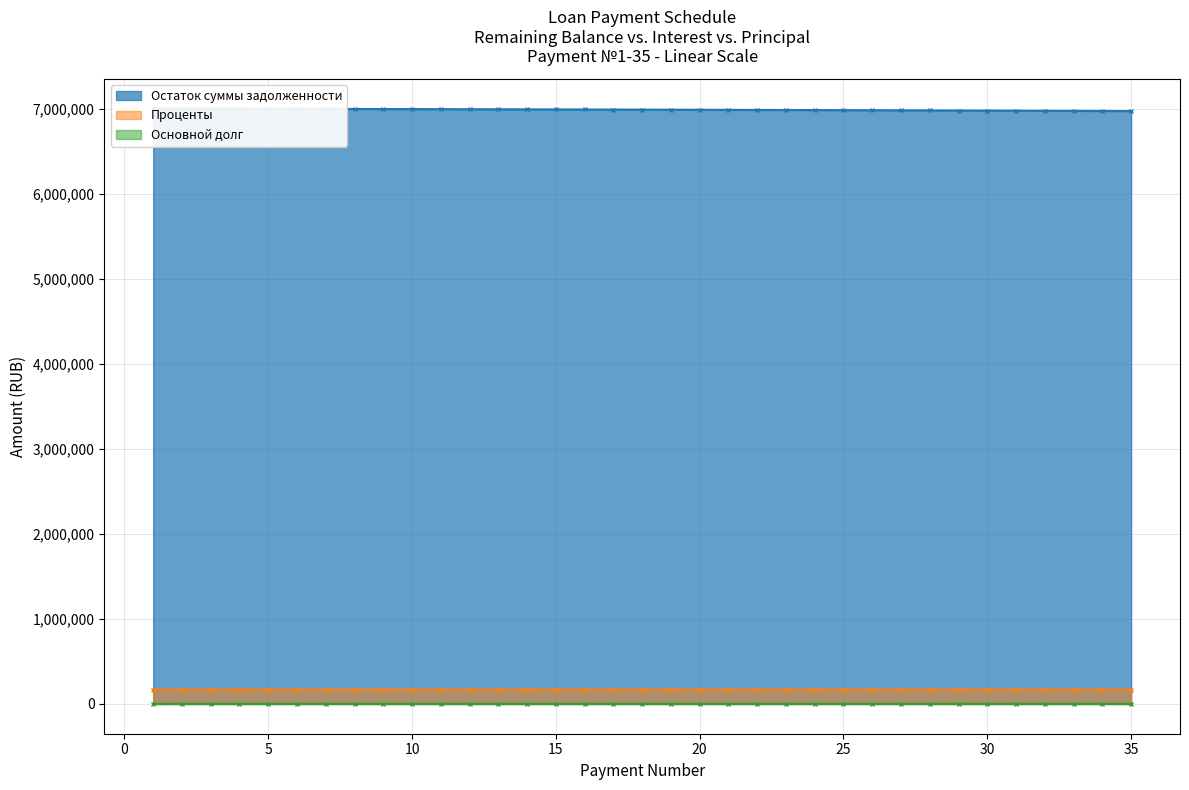

How many values in Основной долг are above zero?

34